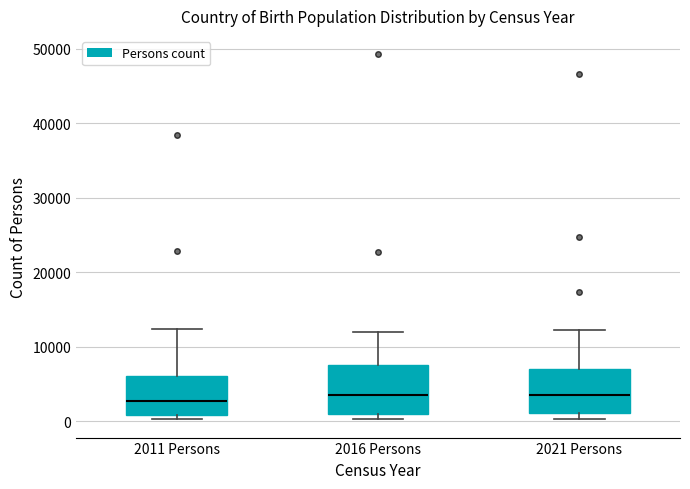

Where does the upper whisker of the box for 2016 Persons end on the y-axis? The values are not printed on the chart, so give them approximately, as read against the axis.

12000